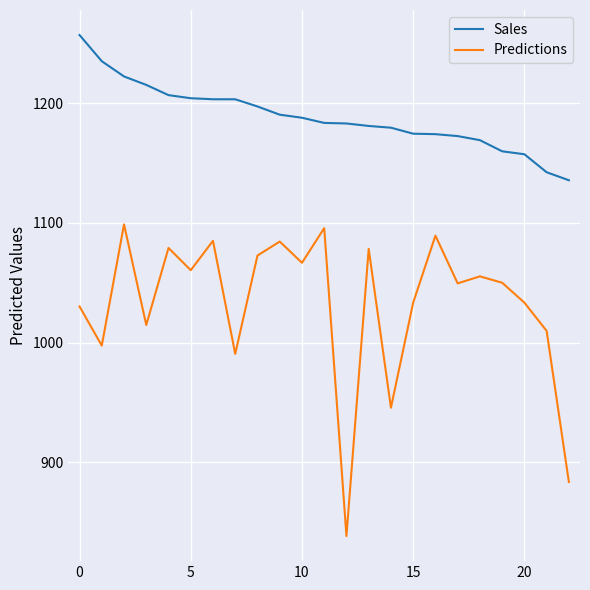

What is the sum of all Sales values?

27338.2